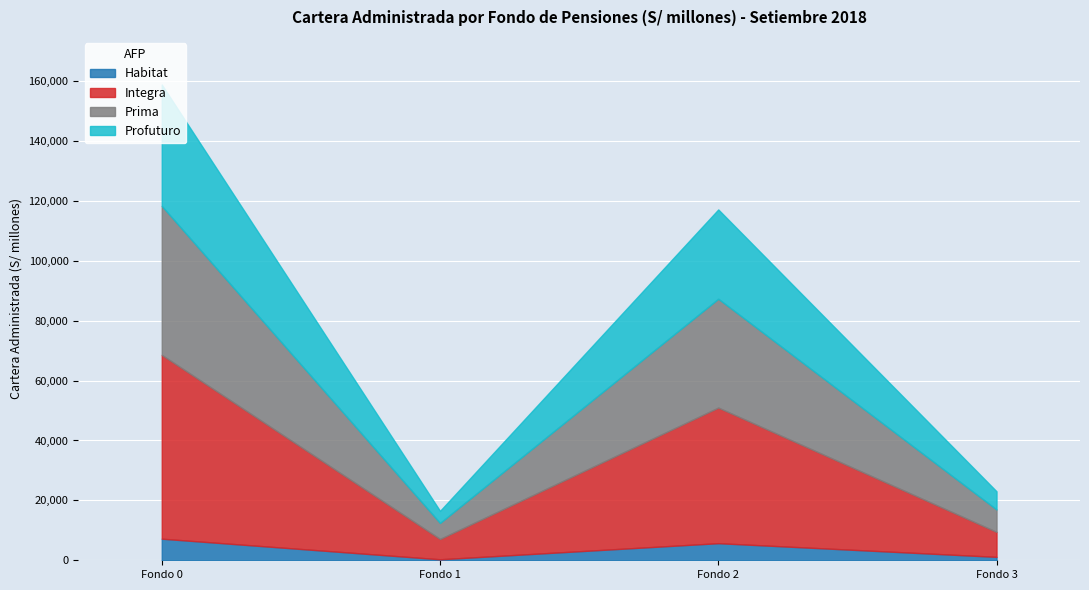

Which series has the widest spread of values?

Integra